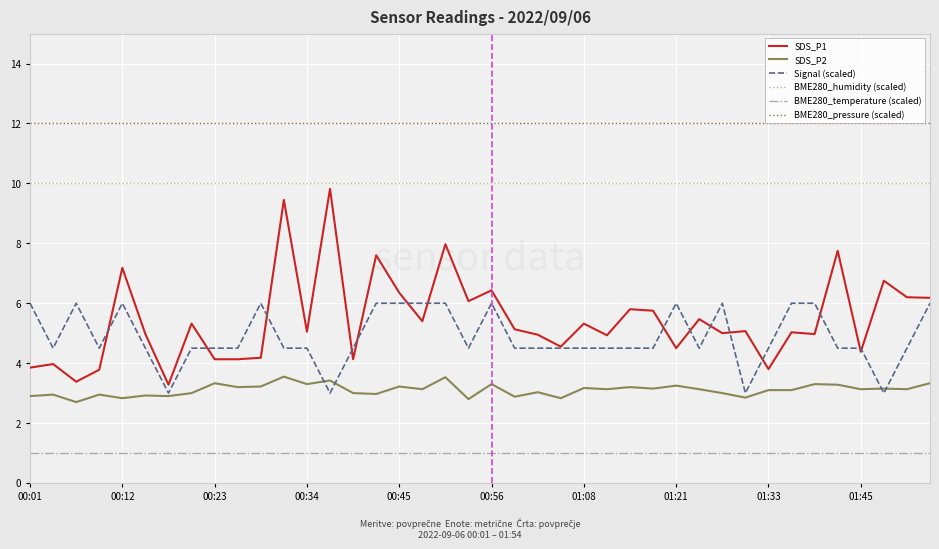

Which series has the widest spread of values?

SDS_P1